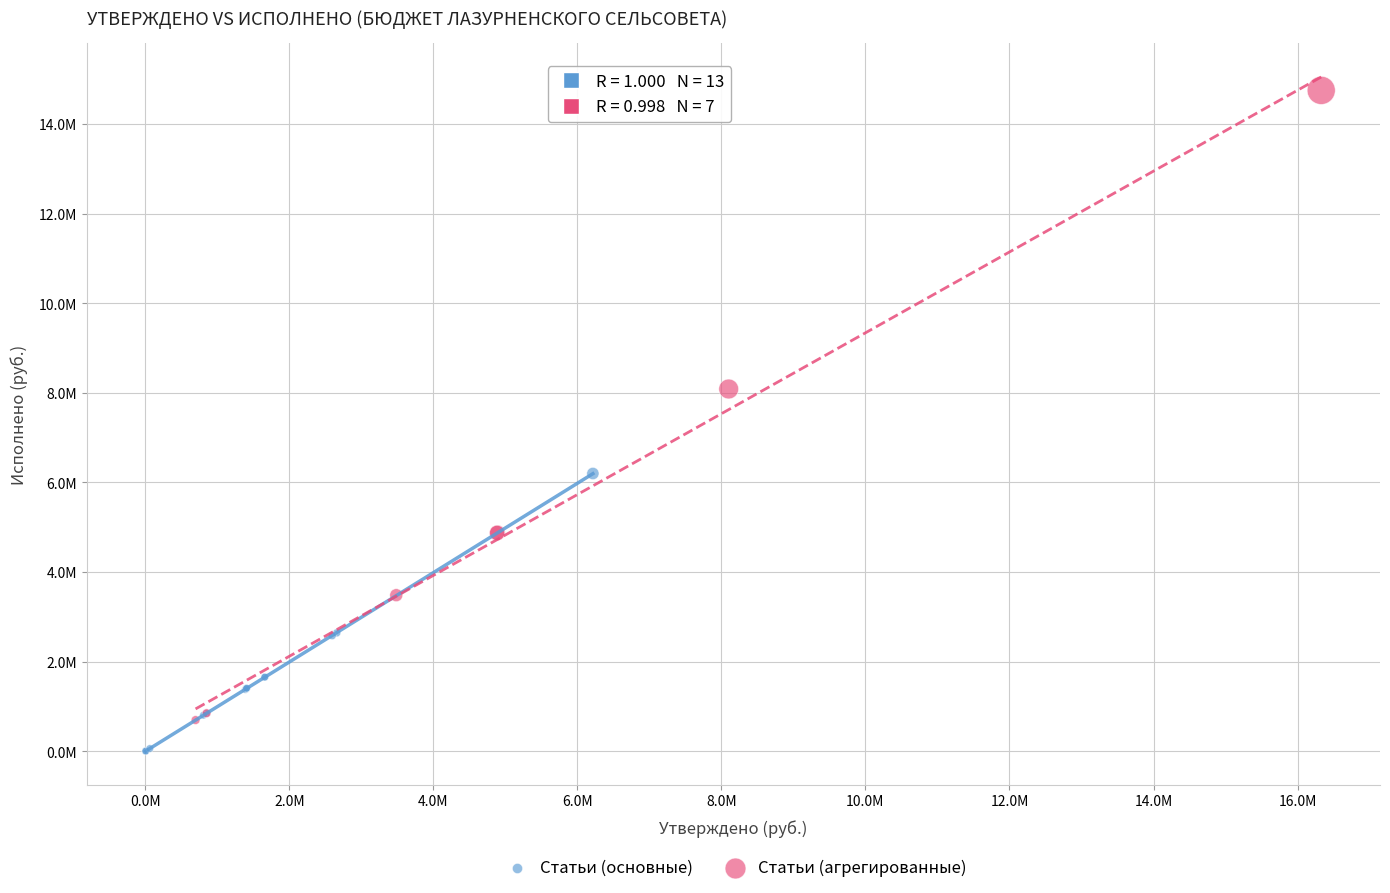

Which series contains the highest Y value?

Статьи (агрегированные)